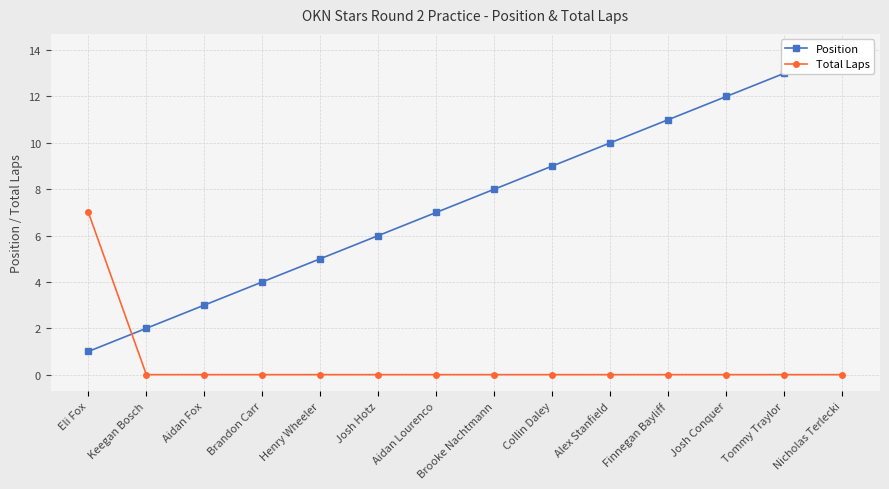

Rank the series by their maximum value, from highest to lowest.

Position, Total Laps